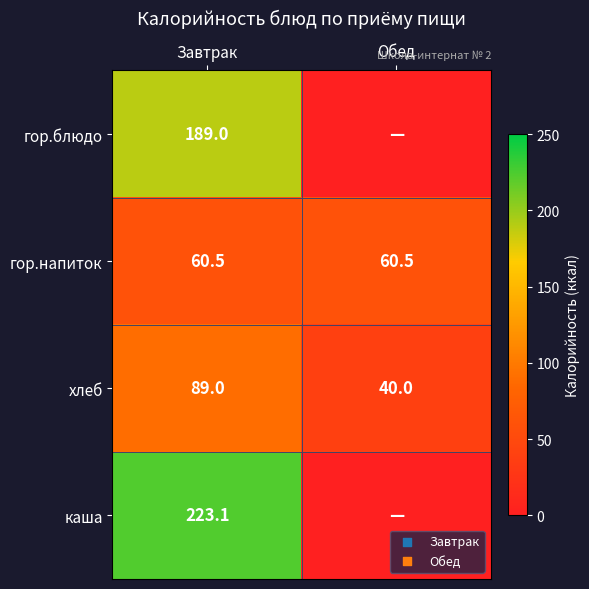

Is the value of гор.блюдо at Завтрак greater than the value of хлеб at Обед?

Yes